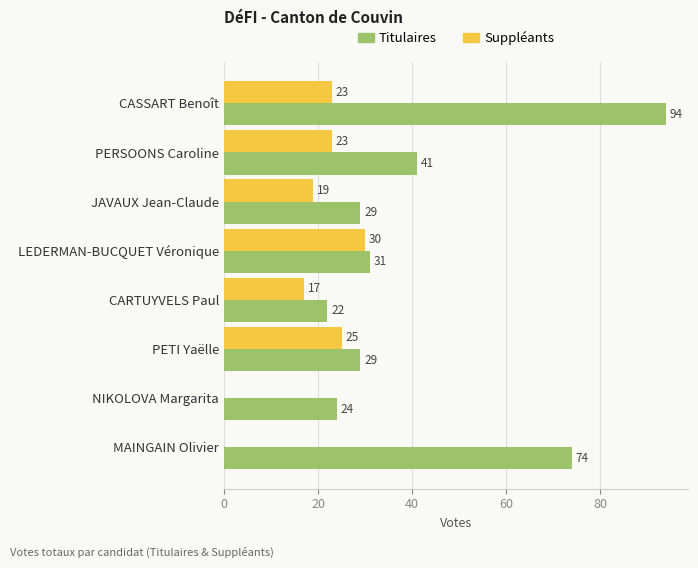

What is the average value of the Titulaires series?

43